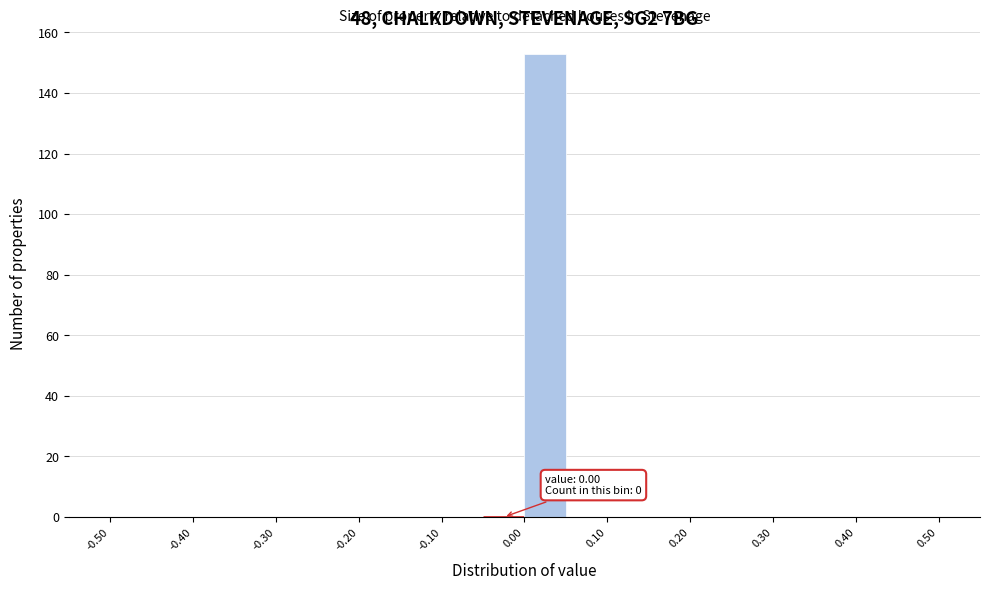

Over which range of the x-axis is the bar tallest?

0.00 to 0.05